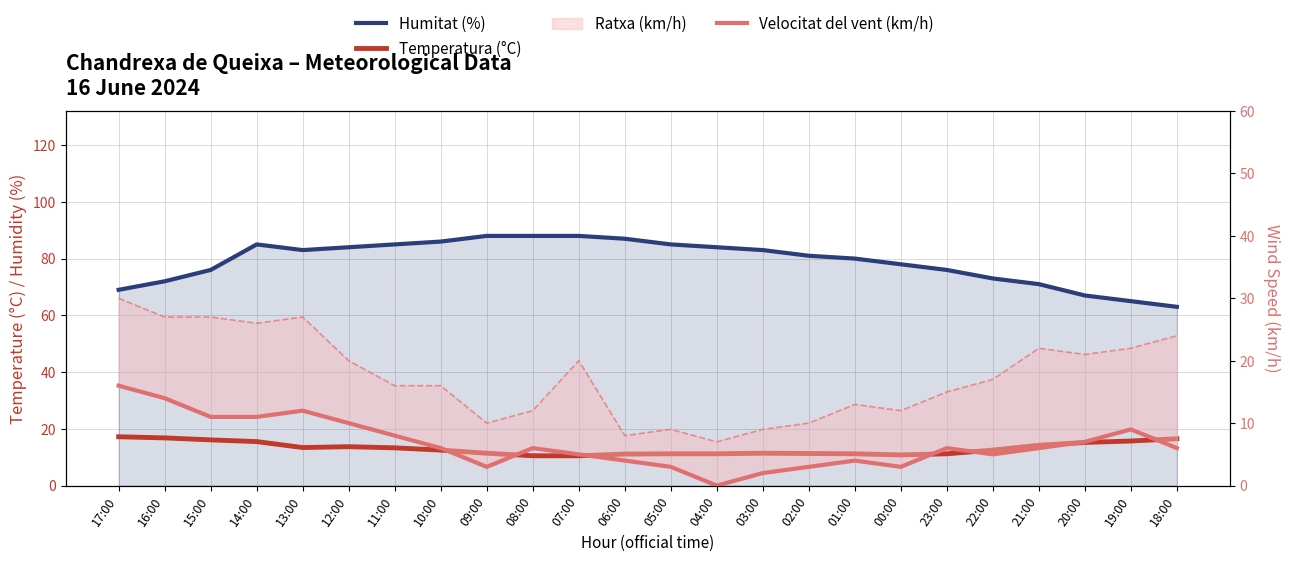

How many lines are shown in the chart?

3